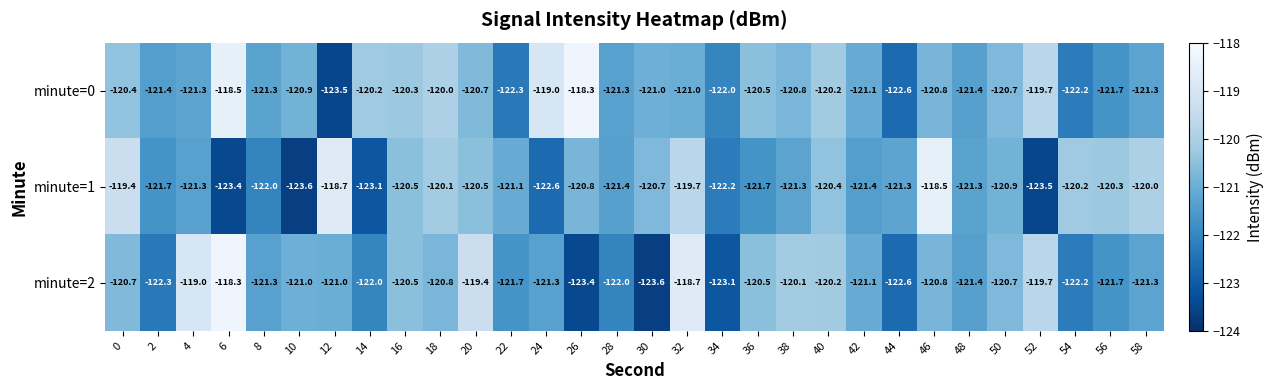

At which label is minute=1 closest to -121?

22